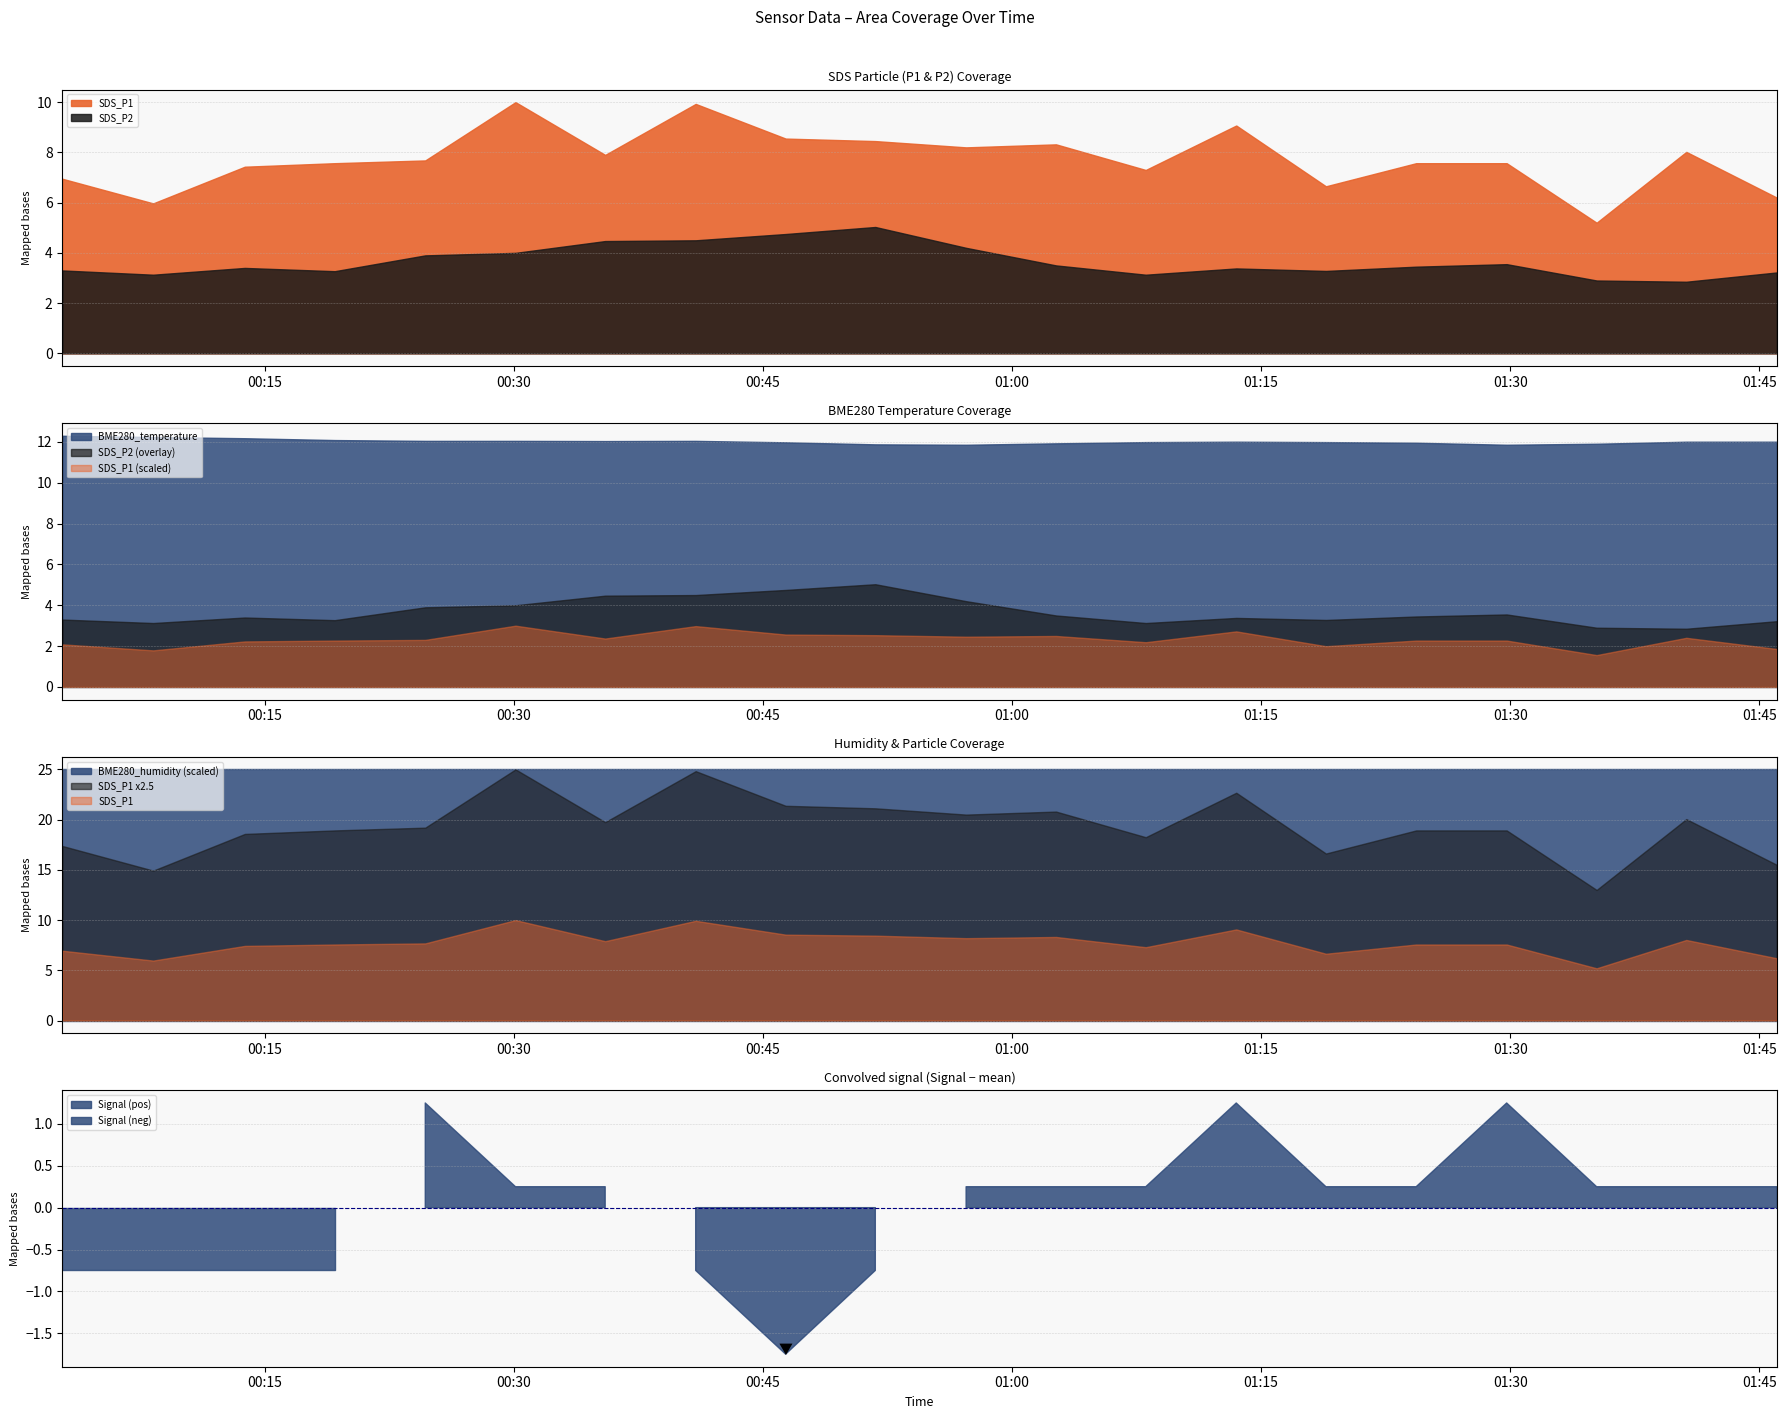

Is the value of Signal at 2022/11/01 00:02:49 greater than the value of SDS_P1 at 2022/11/01 00:30:06?

No